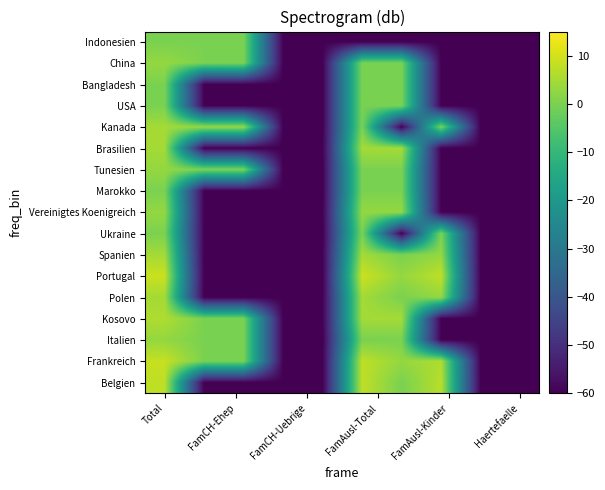

Count the number of data series in this chart.

17